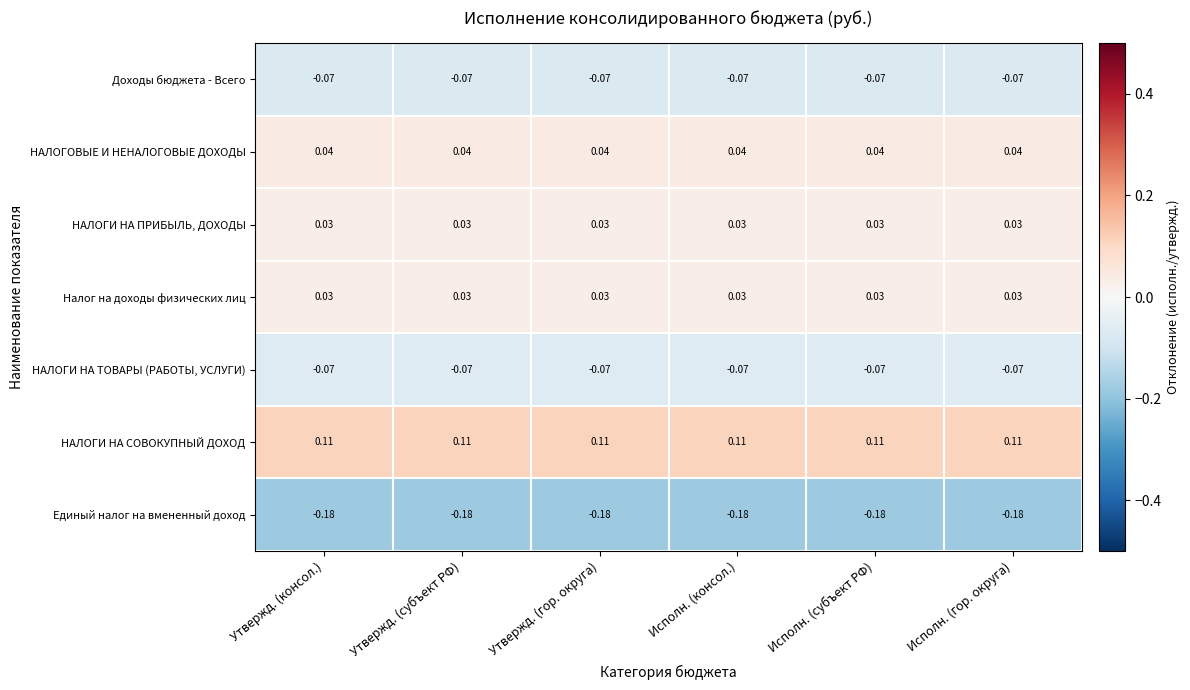

Which series has the largest total across all categories?

НАЛОГИ НА СОВОКУПНЫЙ ДОХОД